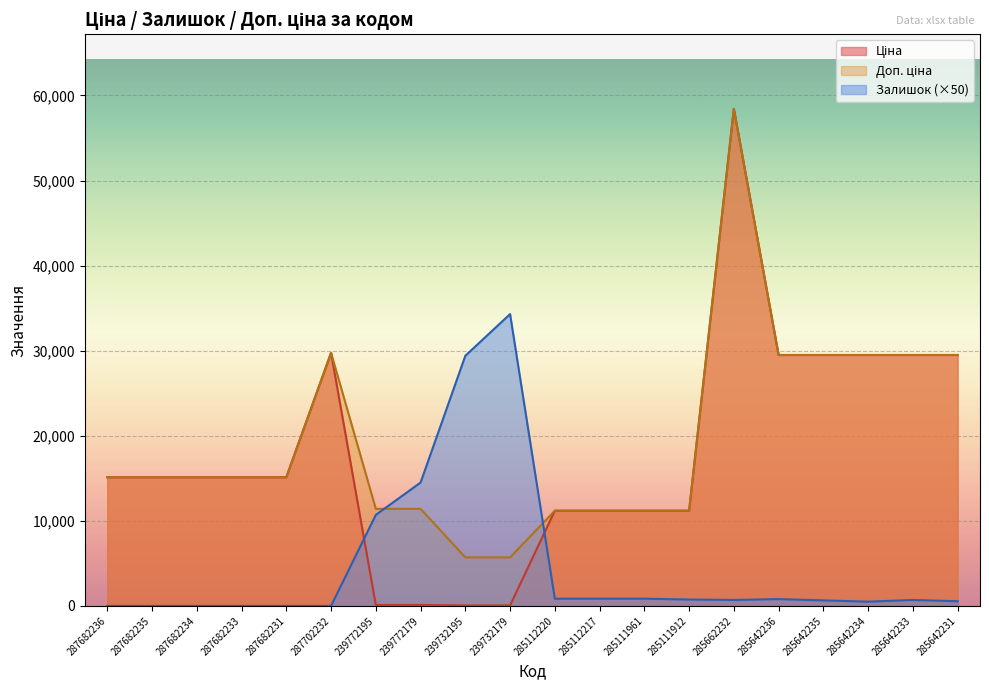

How many interior local peaks does the Ціна series have?

2